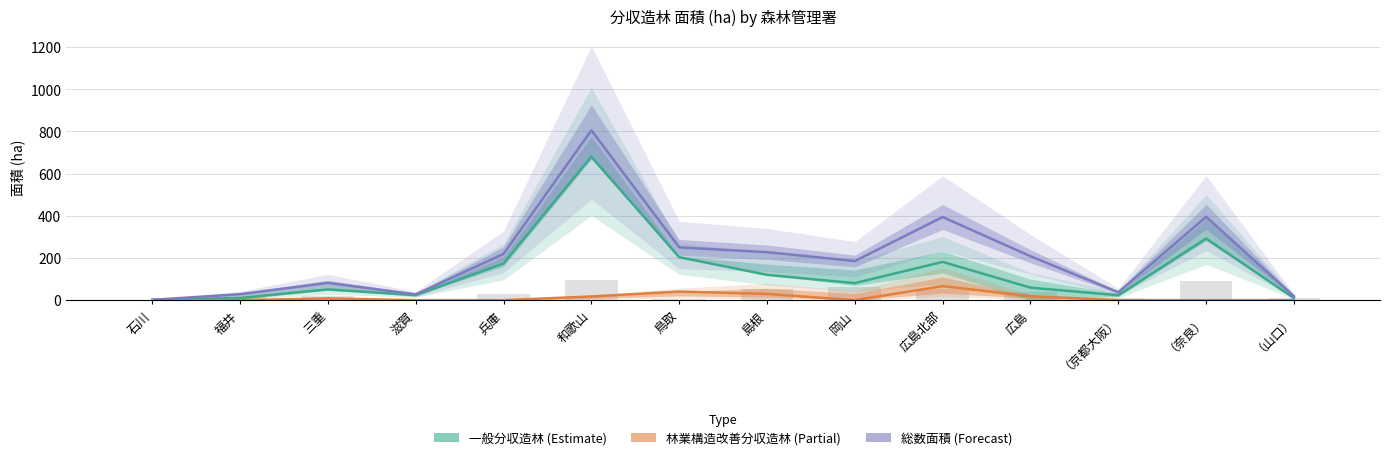

Which label corresponds to the smallest value in the chart?

石川